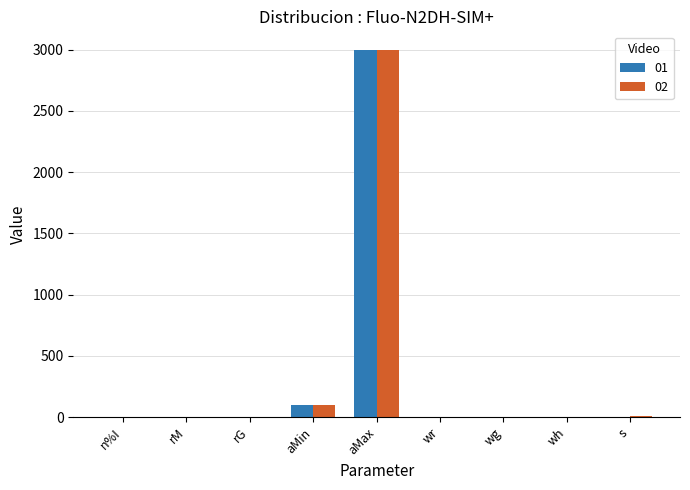

Is the value of 02 at wg greater than the value of 01 at aMin?

No